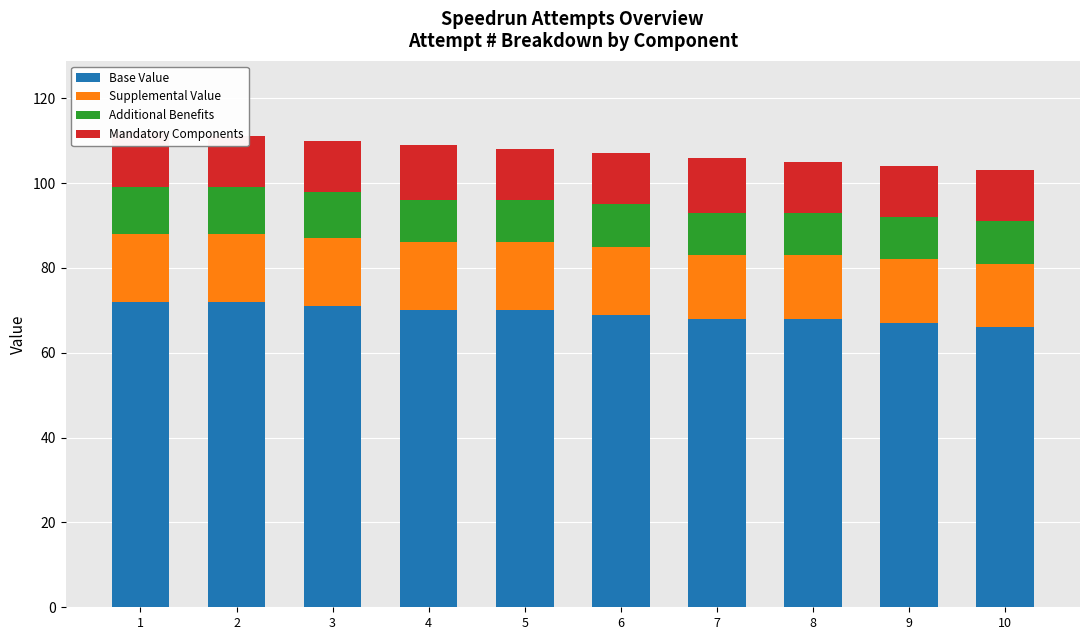

List the labels in order of Supplemental Value value, smallest first.

7, 8, 9, 10, 1, 2, 3, 4, 5, 6